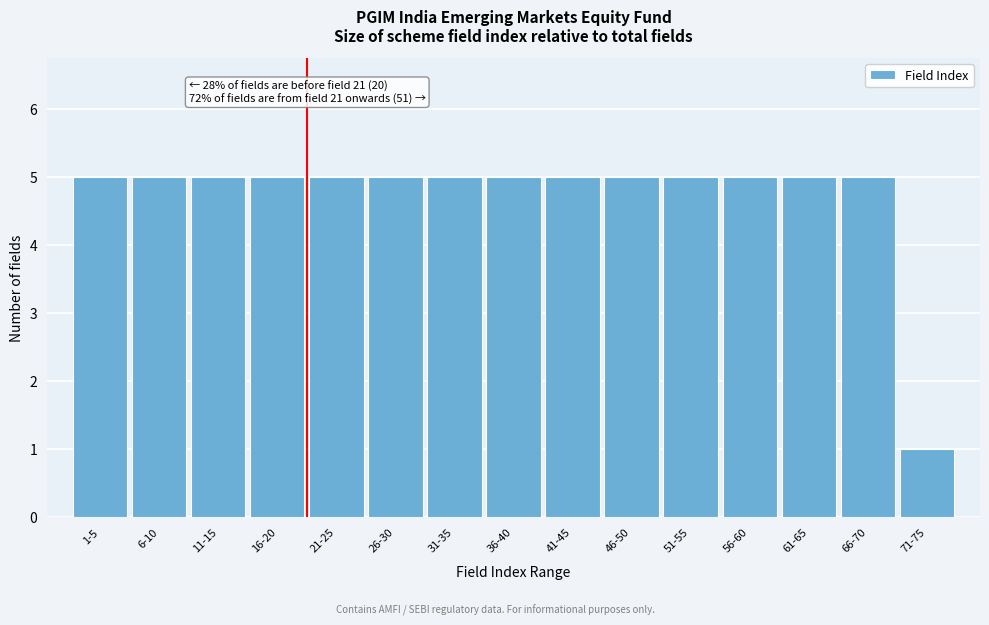

Reading left to right, what are all the values shown in this chart?

1-5=5	6-10=5	11-15=5	16-20=5	21-25=5	26-30=5	31-35=5	36-40=5	41-45=5	46-50=5	51-55=5	56-60=5	61-65=5	66-70=5	71-75=1